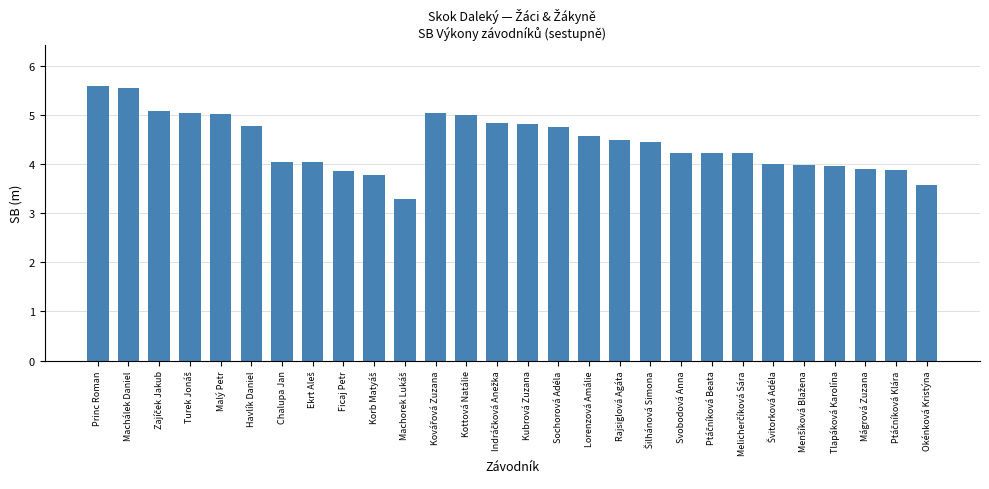

Is it true that the value at Lorenzová Amálie is 4.6?

True